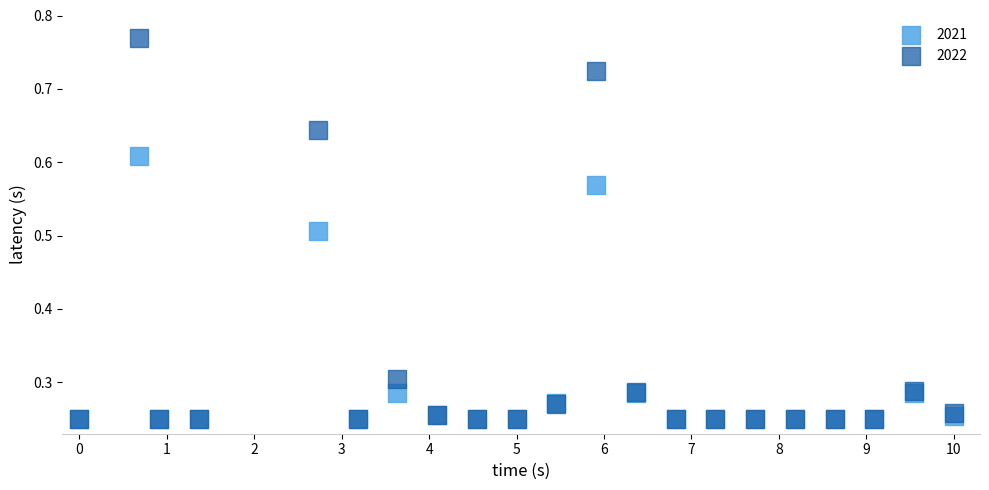

Which series has the largest Y range (max minus min)?

2022